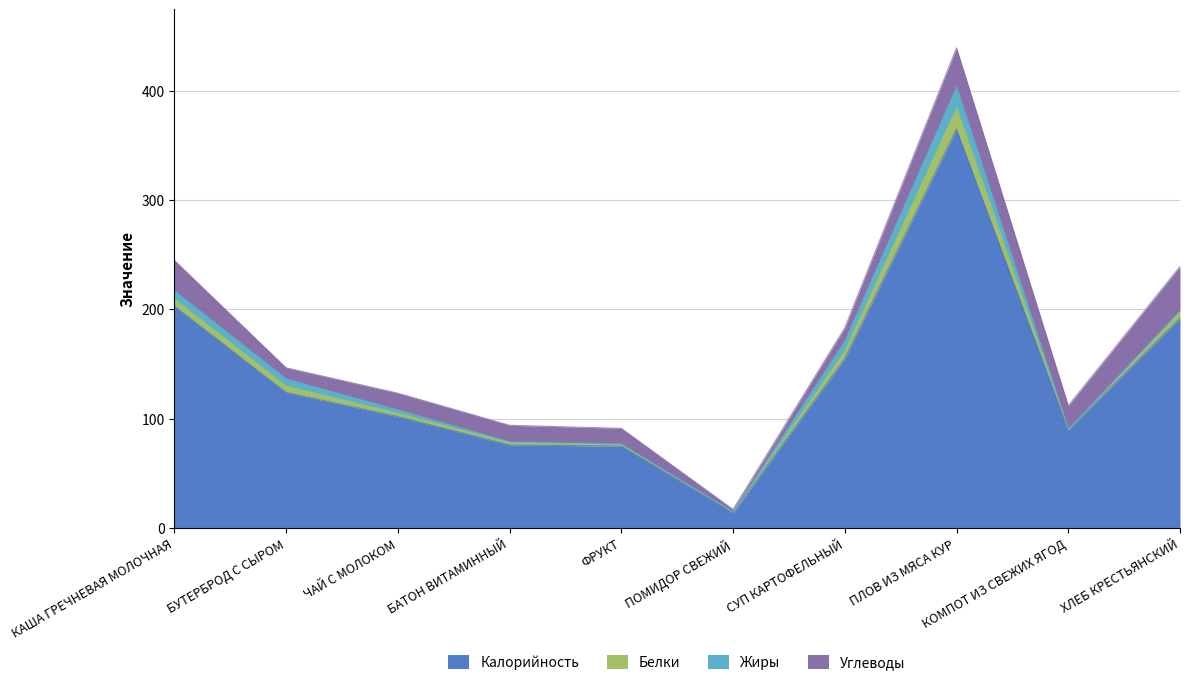

The value of Углеводы at ПОМИДОР СВЕЖИЙ is 3.0. True or false?

False